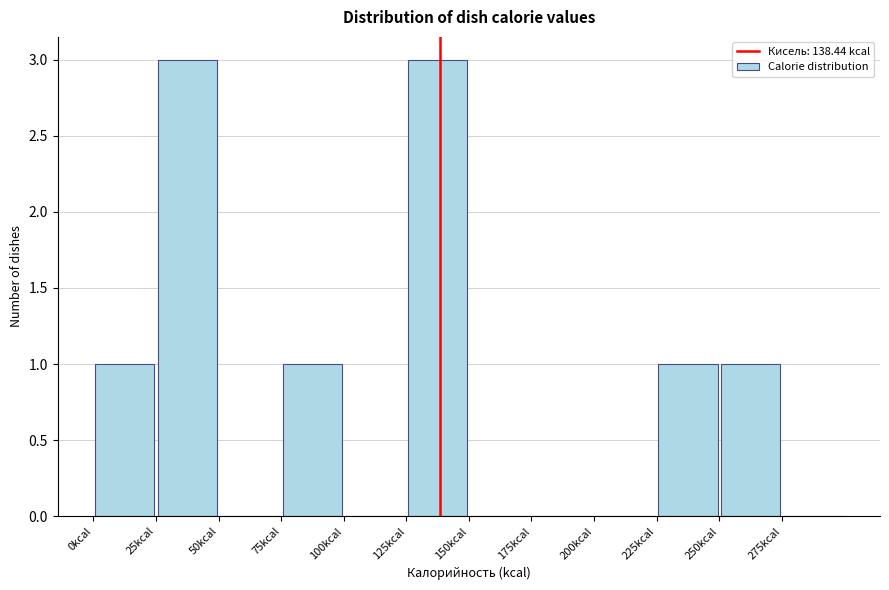

Reading left to right, transcribe this chart: for each bar, give the range it covers on the x-axis and its height. The values are not printed on the chart, so give them approximately, as read against the axis.

0 to 25: 1
25 to 50: 3
50 to 75: 0
75 to 100: 1
100 to 125: 0
125 to 150: 3
150 to 175: 0
175 to 200: 0
200 to 225: 0
225 to 250: 1
250 to 275: 1
275 to 300: 0